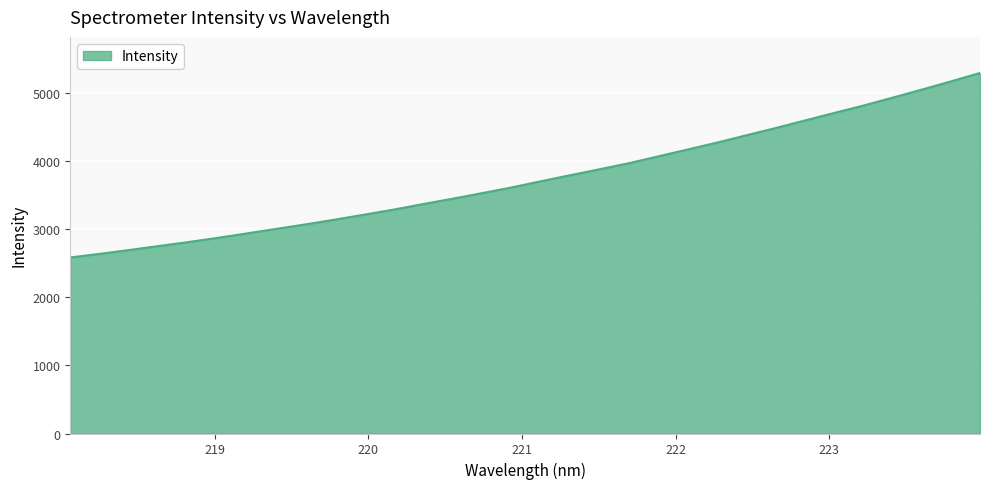

True or false: the data has more than 1 interior local peaks.

False